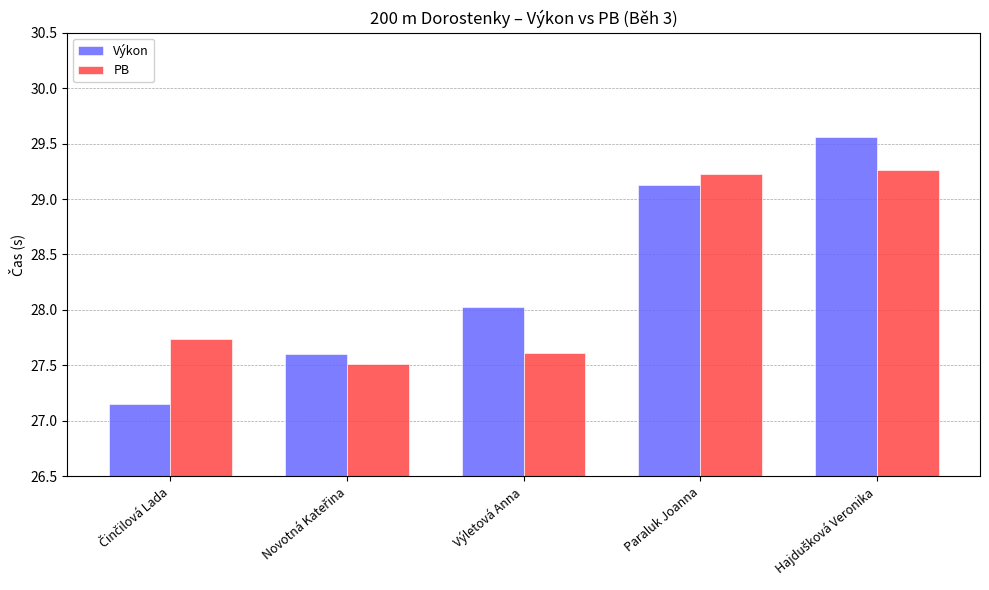

Rank the series at Výletová Anna from highest to lowest value.

Výkon, PB